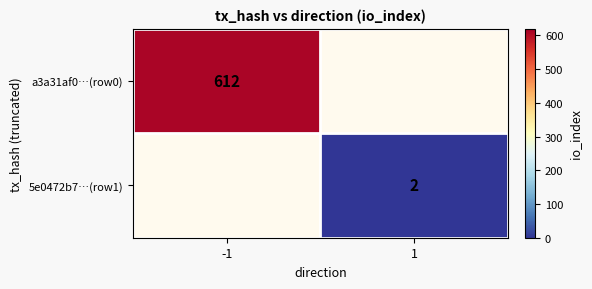

Is the value of 5e0472b7…(row1) at 1 greater than the value of a3a31af0…(row0) at -1?

No